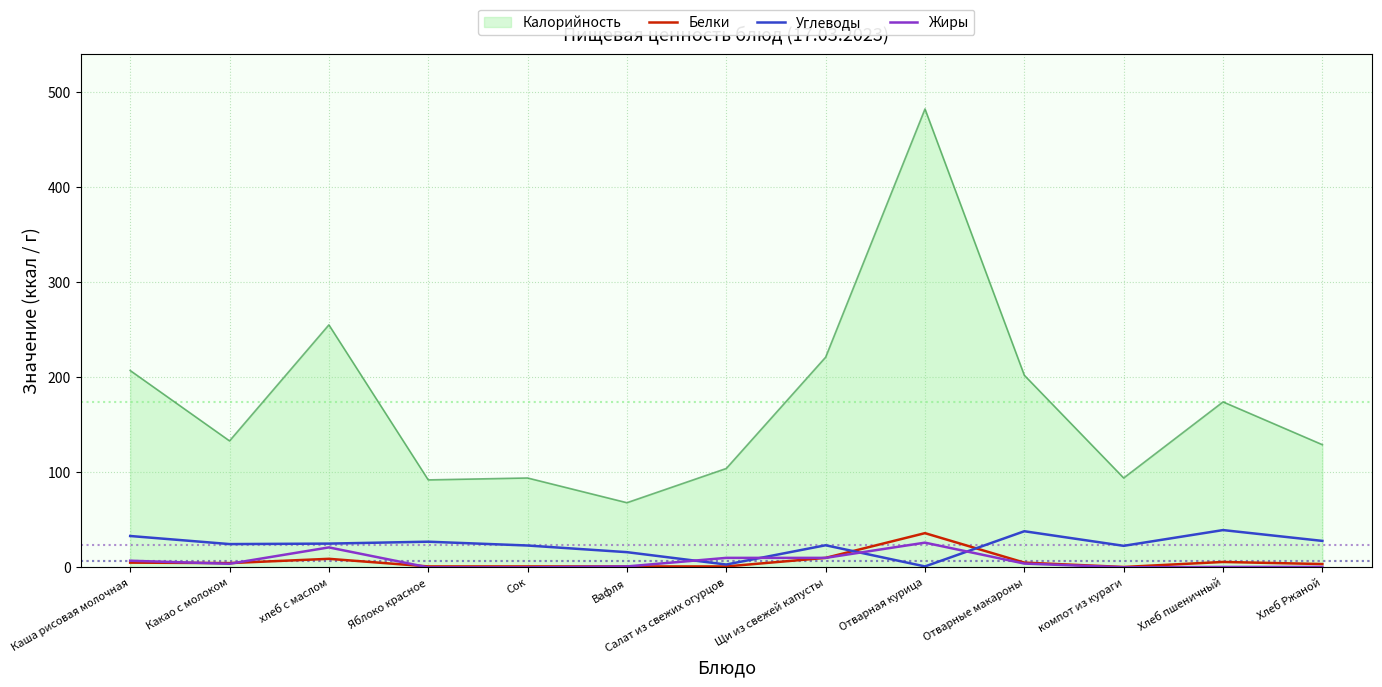

What is the highest value of the Белки series?

36.0